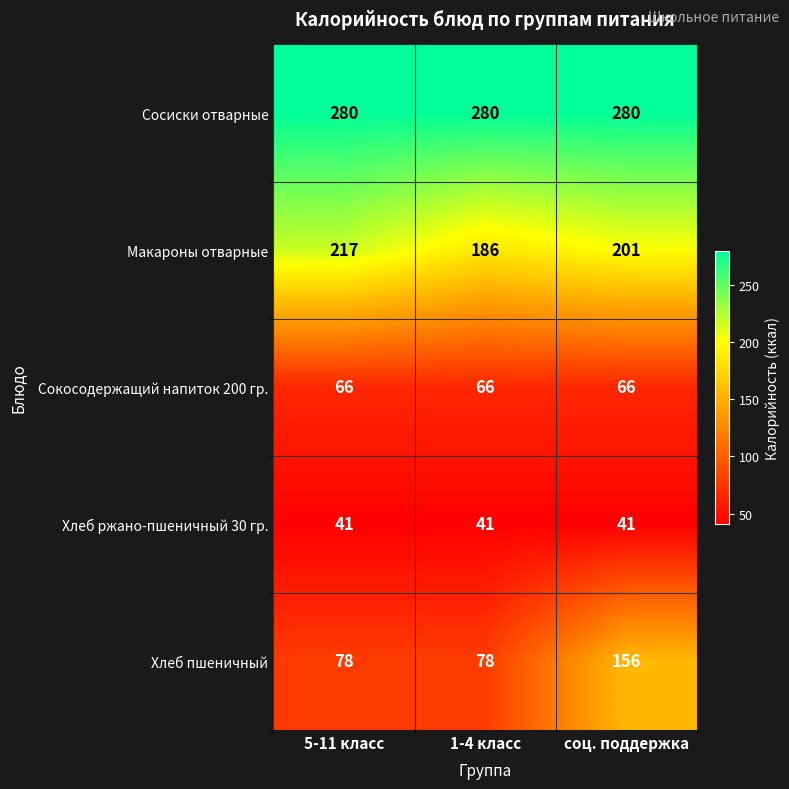

Reading left to right, extract all data points from this chart.

Сосиски отварные: 280	280	280
Макароны отварные: 217	186	201
Сокосодержащий напиток 200 гр.: 66	66	66
Хлеб ржано-пшеничный 30 гр.: 41	41	41
Хлеб пшеничный: 78	78	156